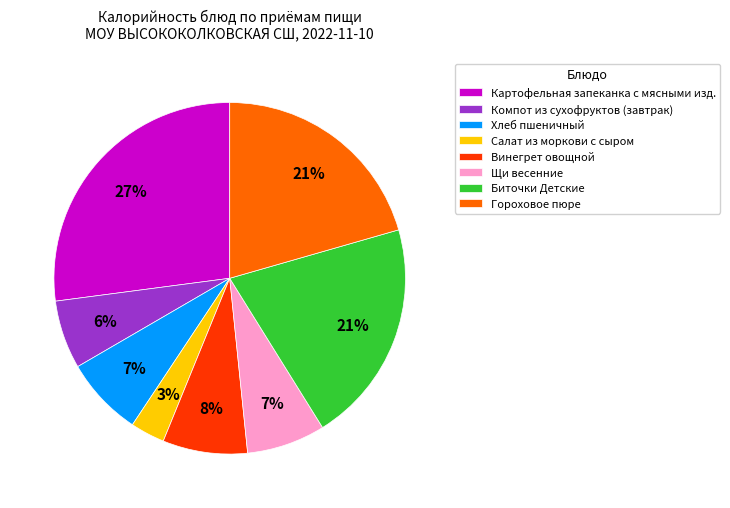

What is the smallest slice in the pie chart?

Салат из моркови с сыром